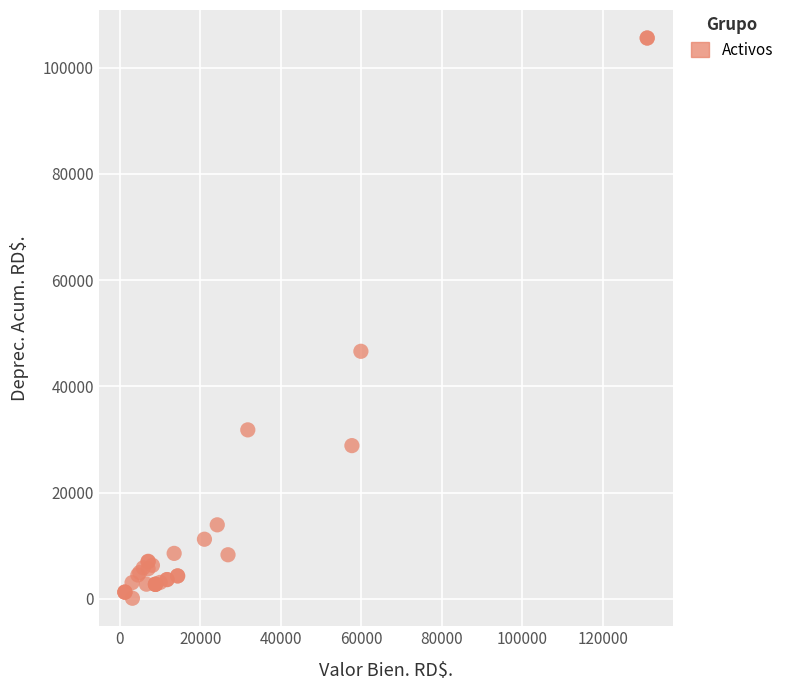

What Y value in the scatter plot is closest to 52836?

46591.5